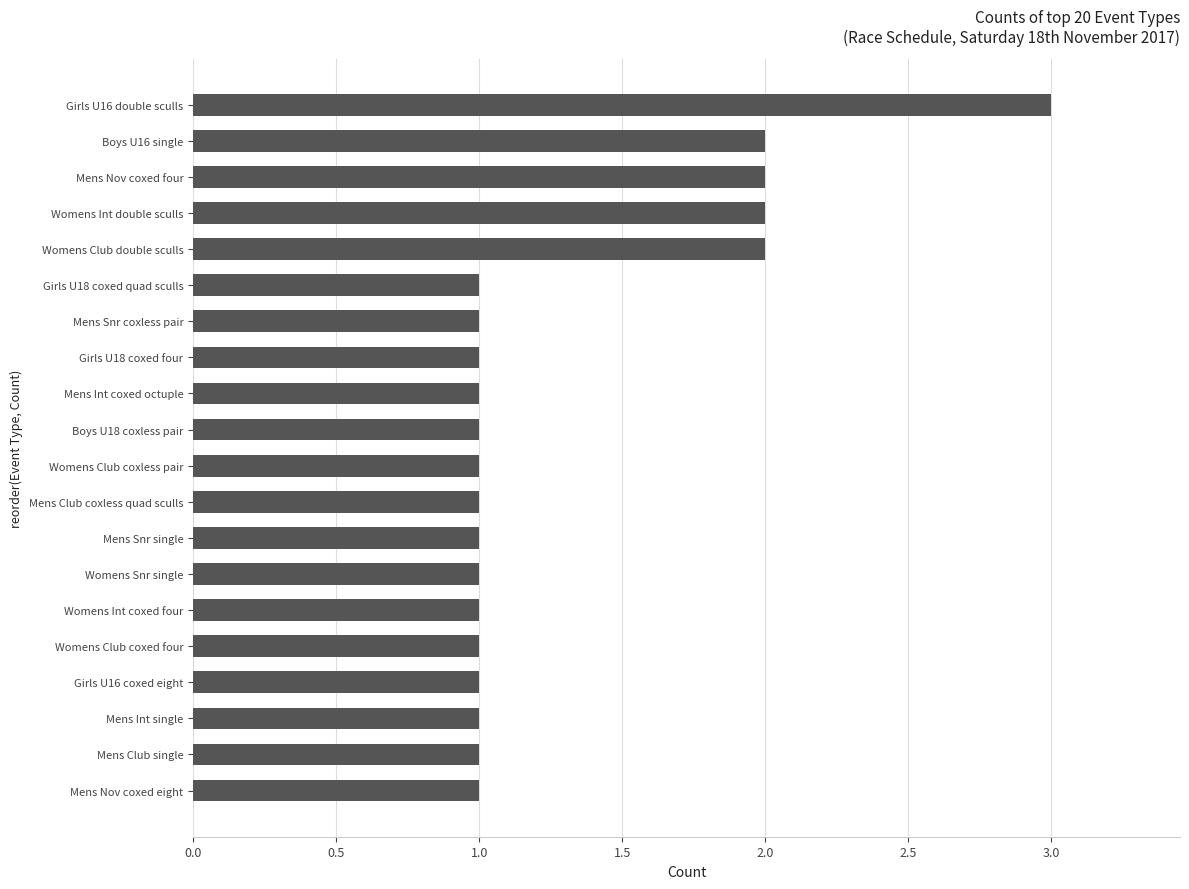

True or false: the data shows 1 at Mens Snr coxless pair.

True